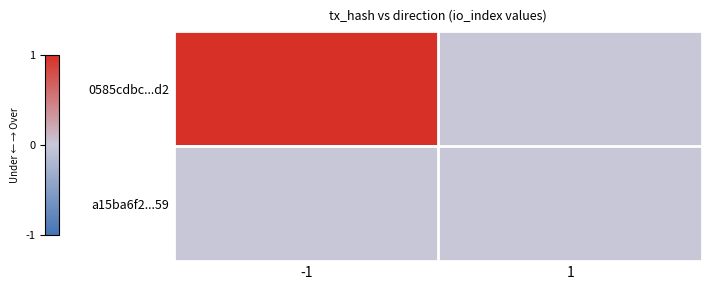

Reading right to left, what are all the values shown in this chart?

0585cdbc...d2: 1=0	-1=1
a15ba6f2...59: 1=0	-1=0